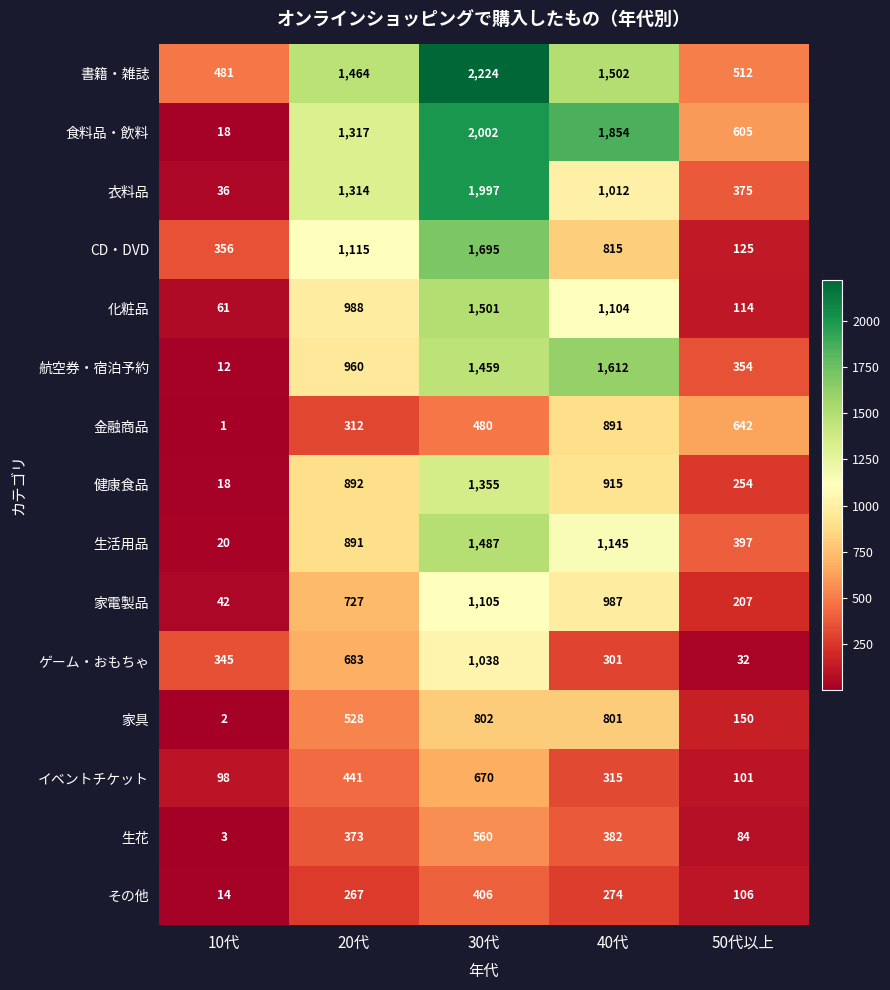

Between 20代 and 30代, which series saw the biggest shift?

書籍・雑誌